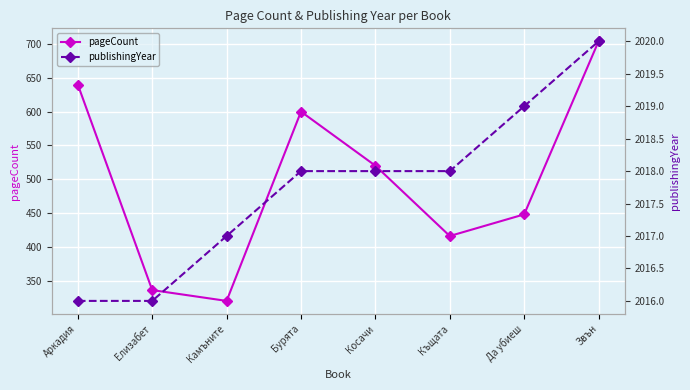

Is the value of publishingYear at Камъните greater than the value of pageCount at Камъните?

Yes